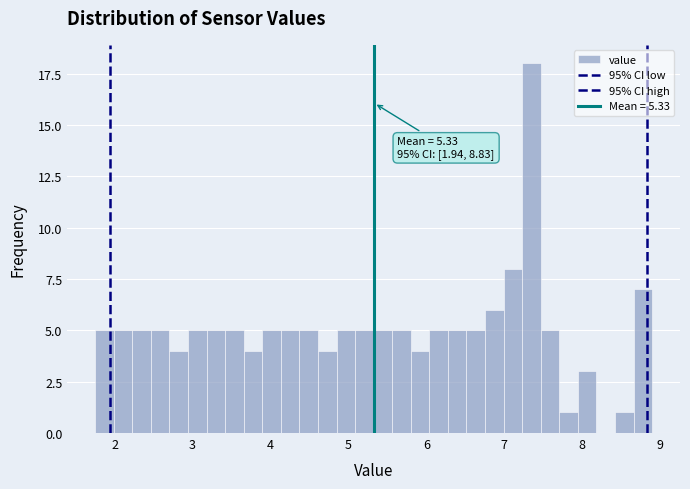

Around what value on the x-axis is the tallest bar? Give the approximate position of its centre, as read against the axis.

7.4